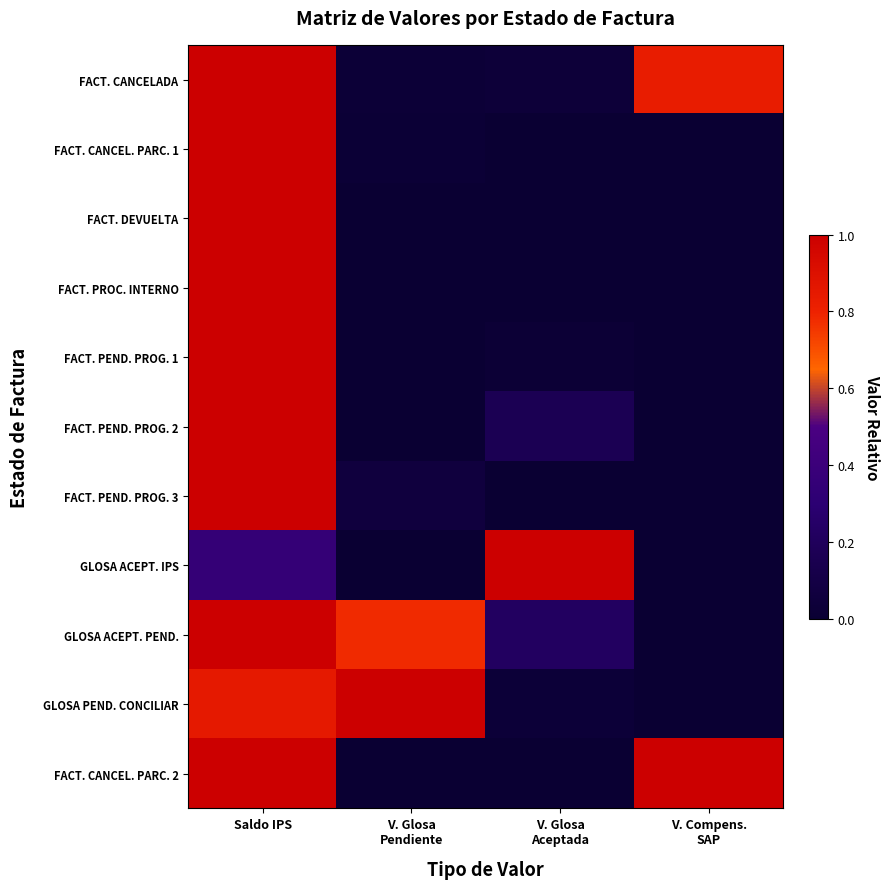

How many categories are shown in the chart?

4